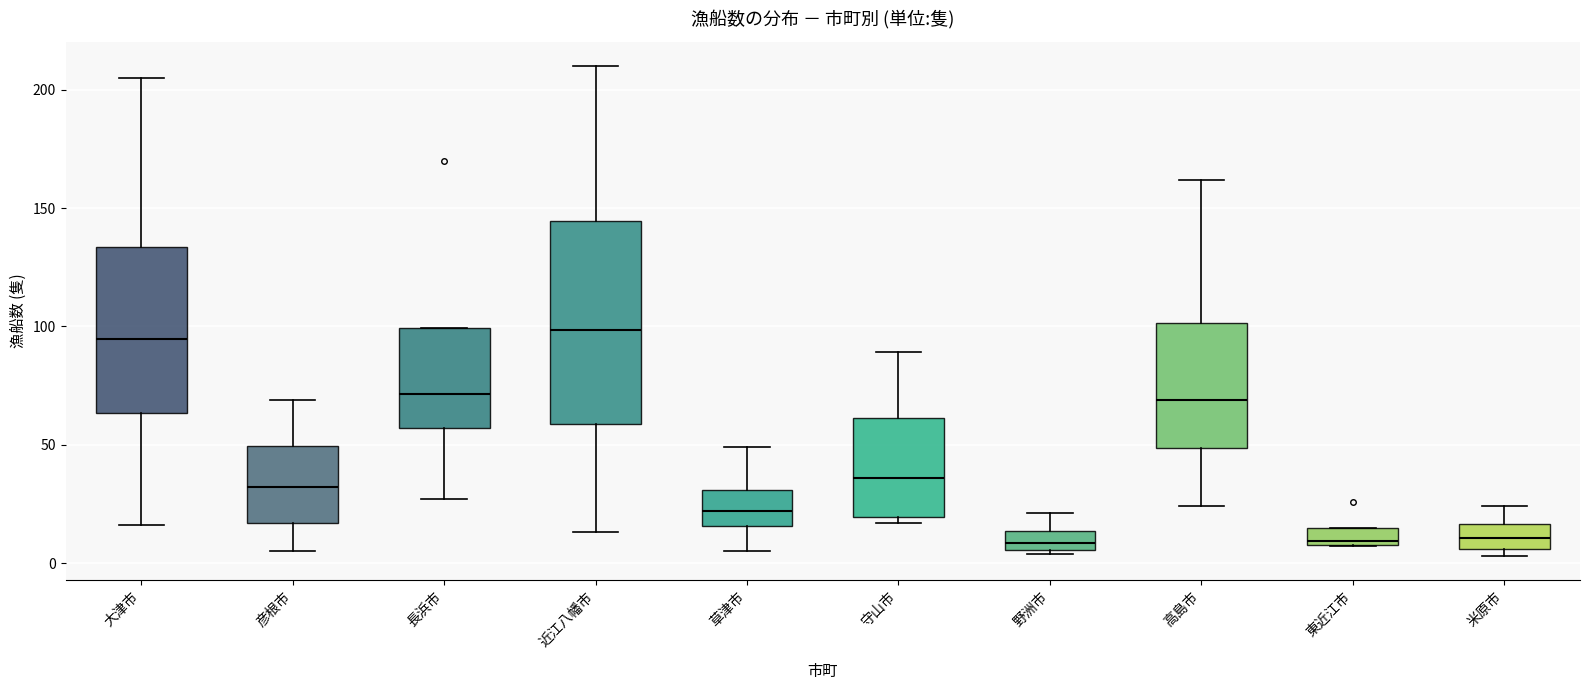

Where is the upper edge of the box for 彦根市 on the y-axis? The values are not printed on the chart, so give them approximately, as read against the axis.

50